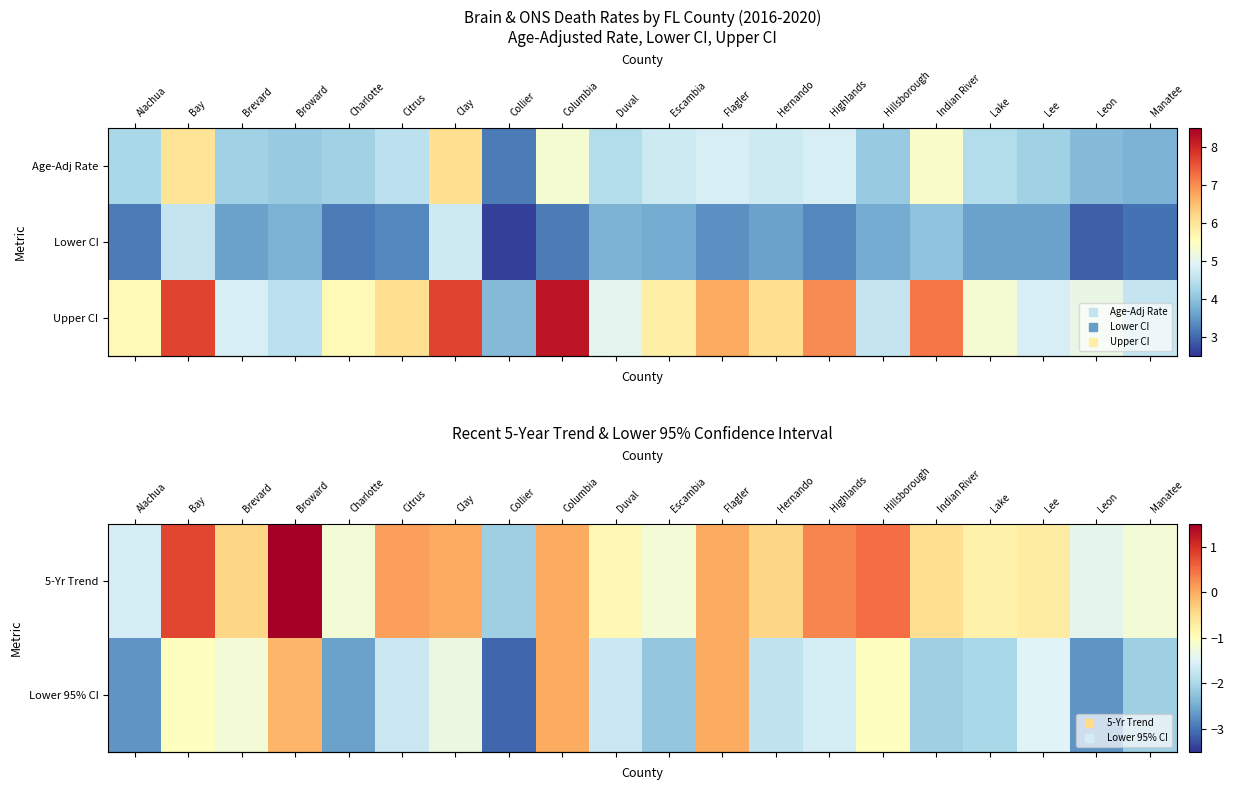

Rank the categories by row_1 value from highest to lowest.

Columbia, Flagler, Broward, Bay, Hillsborough, Brevard, Clay, Lee, Highlands, Citrus, Duval, Hernando, Lake, Indian River, Manatee, Escambia, Charlotte, Alachua, Leon, Collier